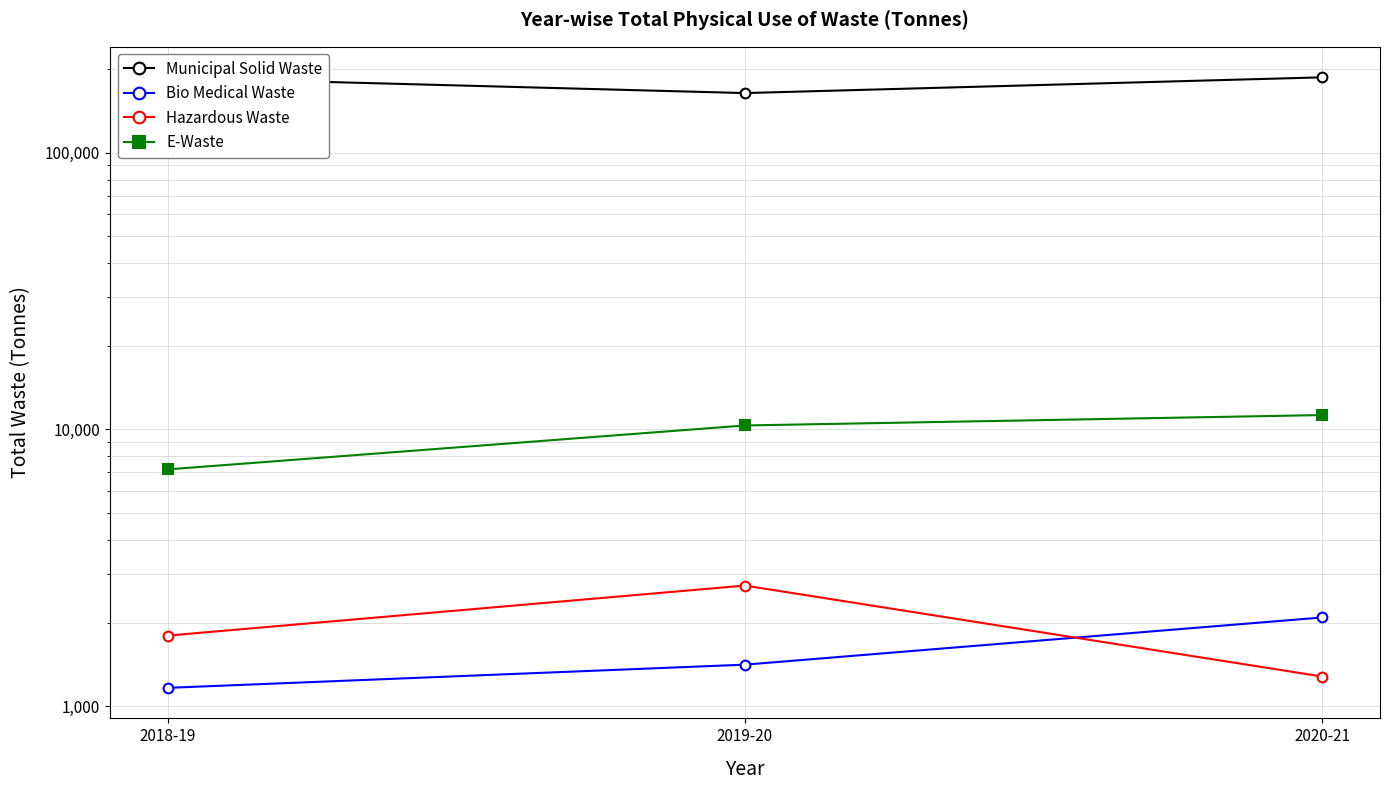

Between 2018-19 and 2019-20, which series saw the biggest shift?

Municipal Solid Waste